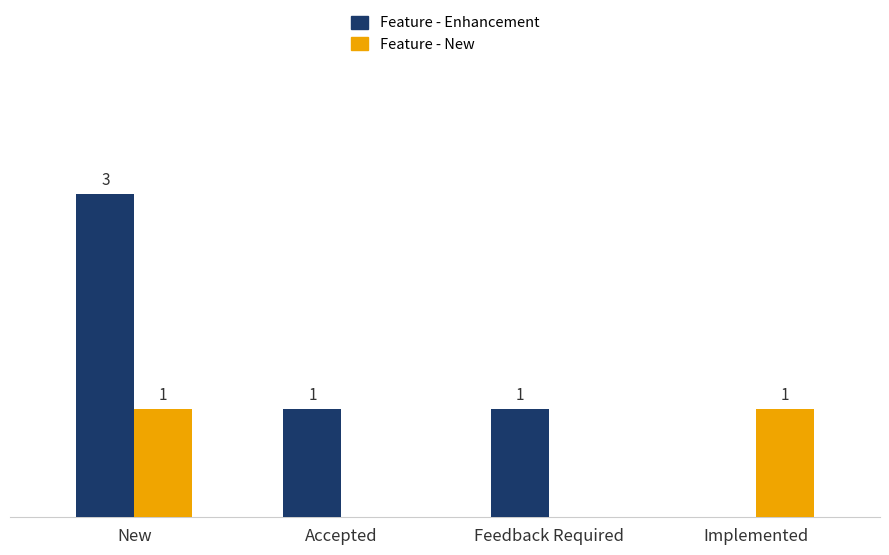

Between New and Implemented, which series saw the biggest shift?

Feature - Enhancement